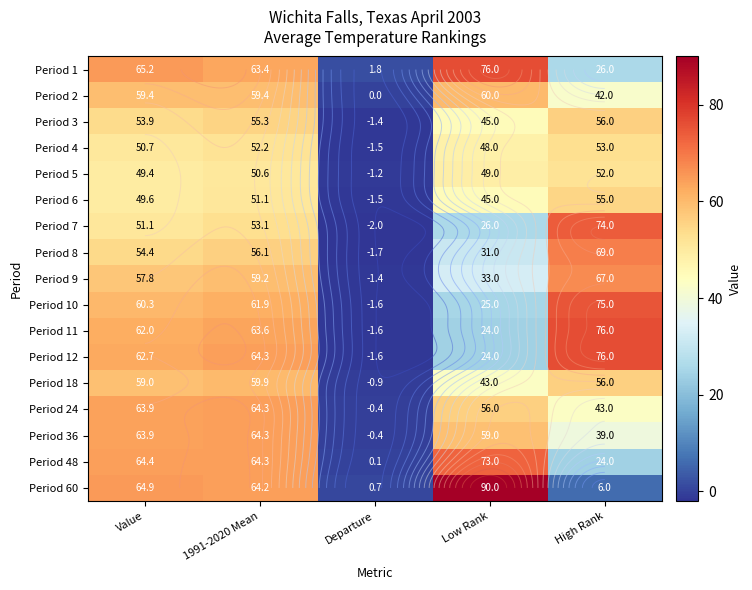

Which series has the widest spread of values?

Period 60